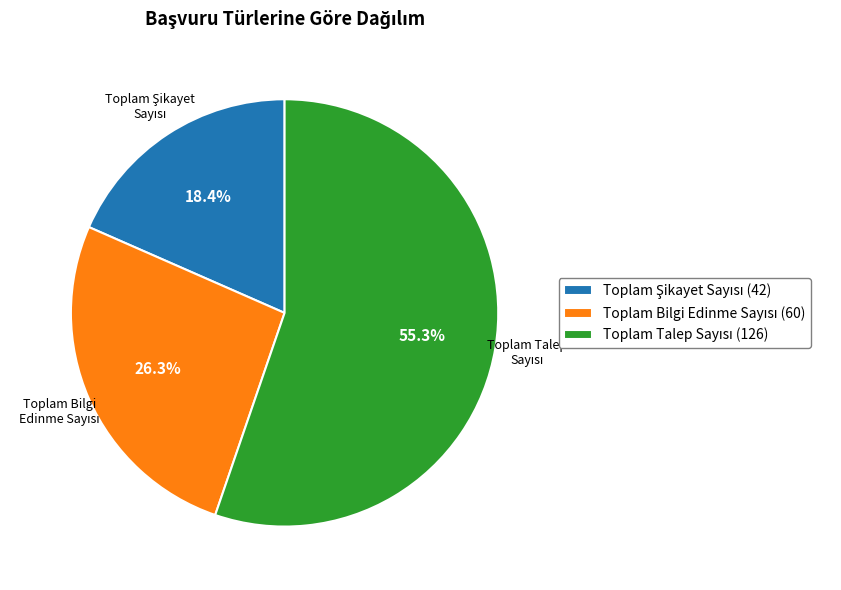

How many segments does this pie chart have?

3